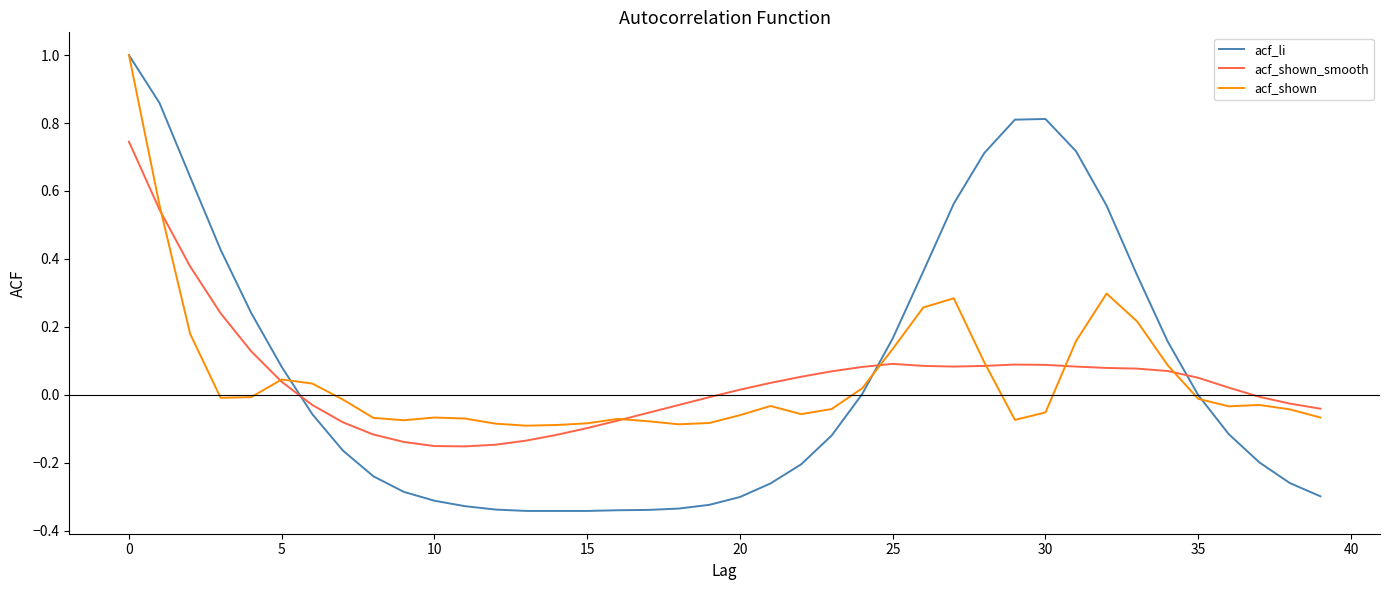

Which series has the largest range (max minus min)?

acf_li